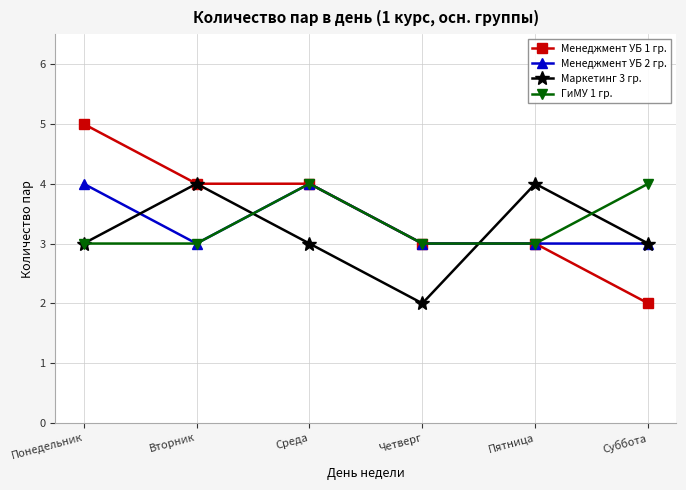

How many data points does each series have?

6